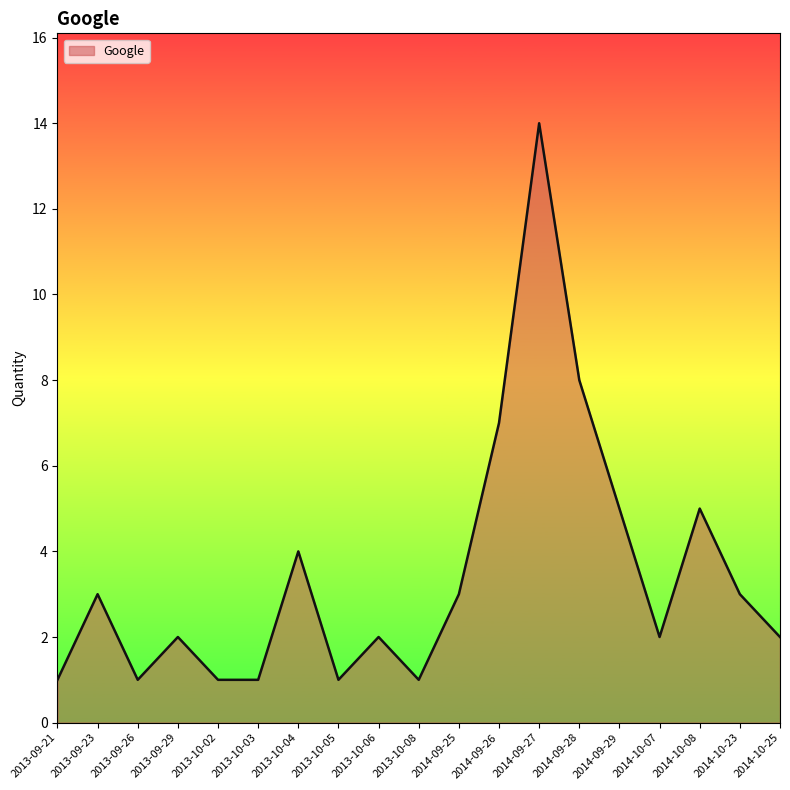

At which category does the data reach its first local valley?

2013-09-26